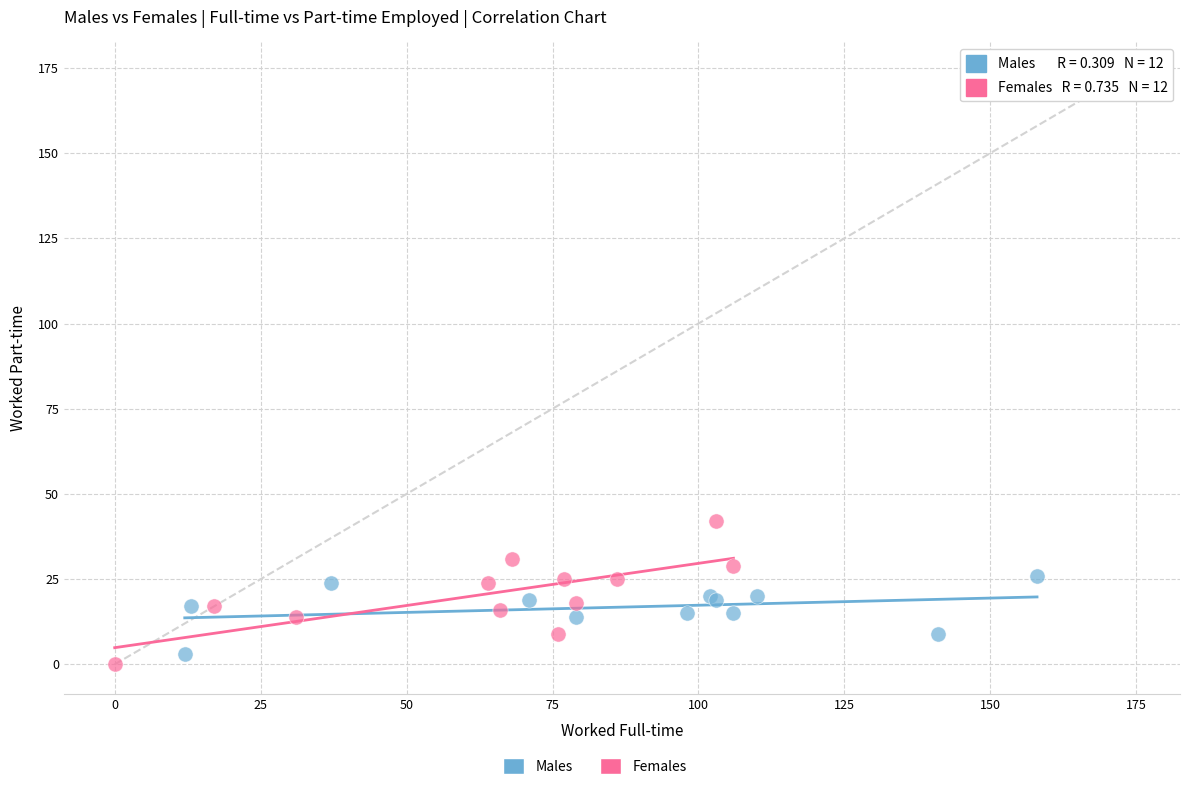

Which series has the widest spread of Y values?

Females